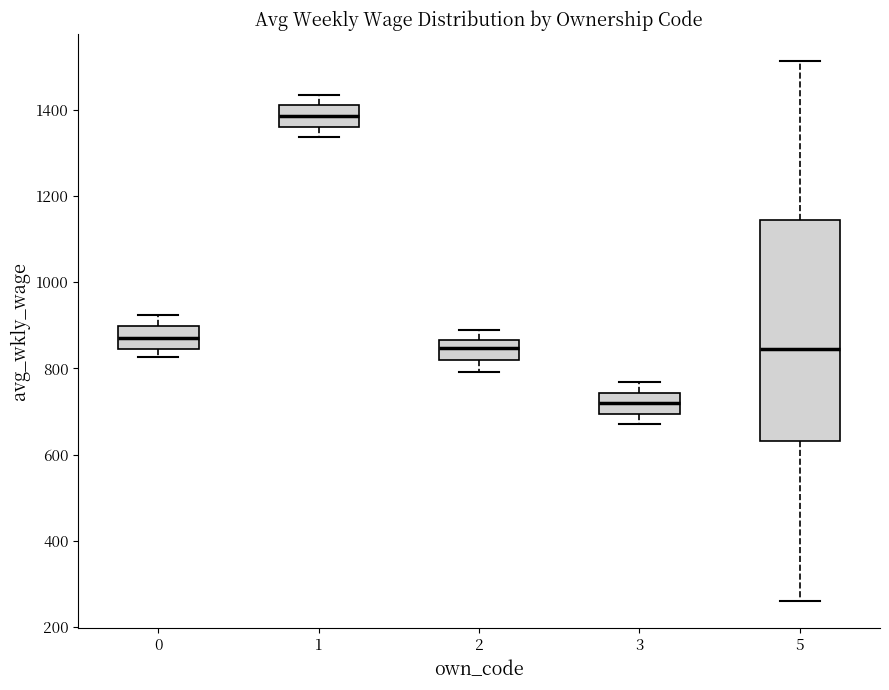

Which box's median line is the highest?

1